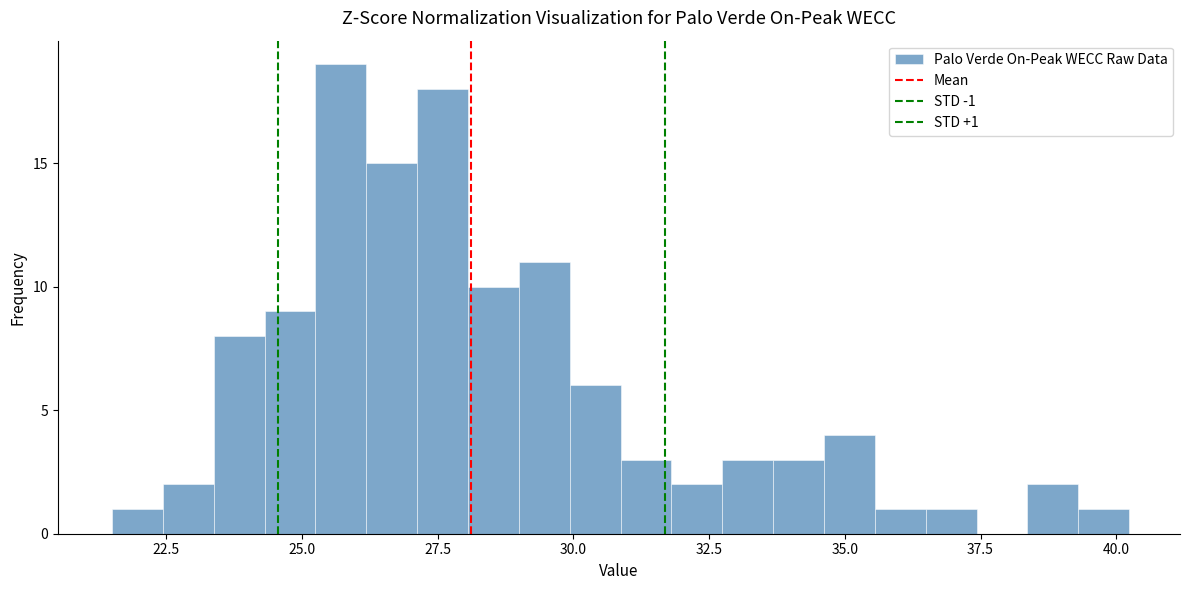

Read against the x-axis, roughly where is the centre of the tallest bar?

25.5